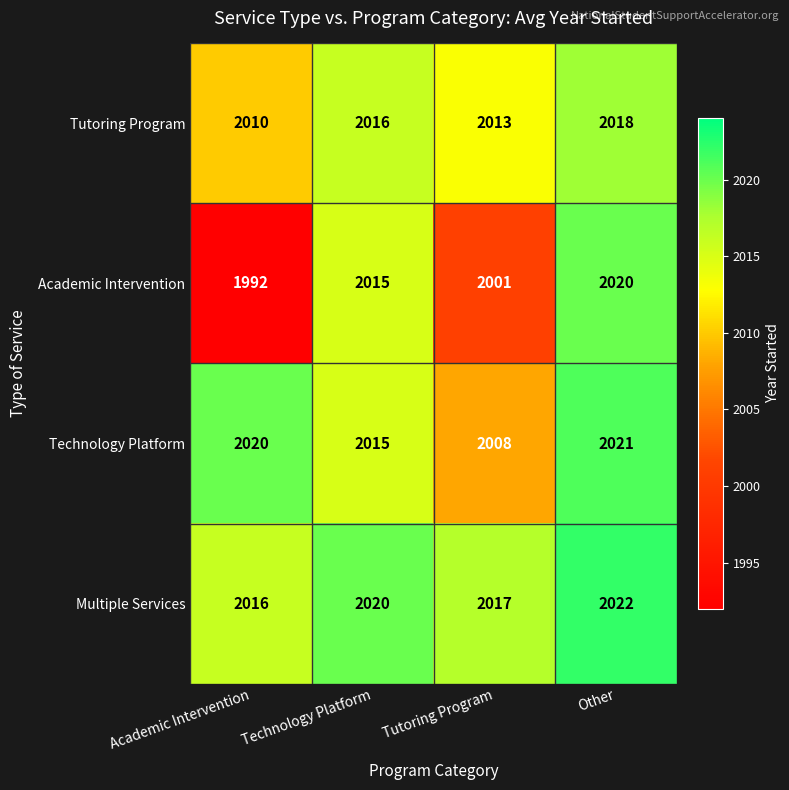

Which series has the largest total across all categories?

Multiple Services